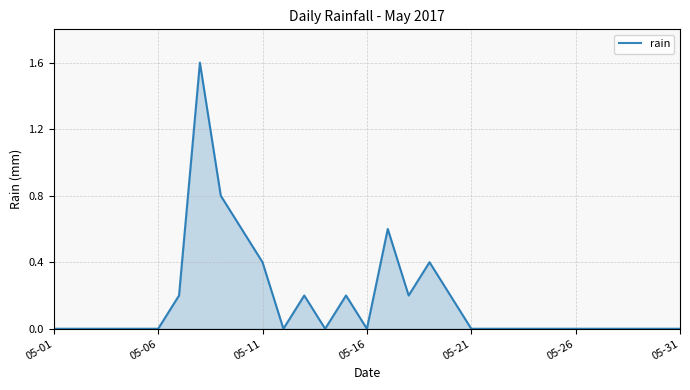

Count the number of categories in the chart.

31